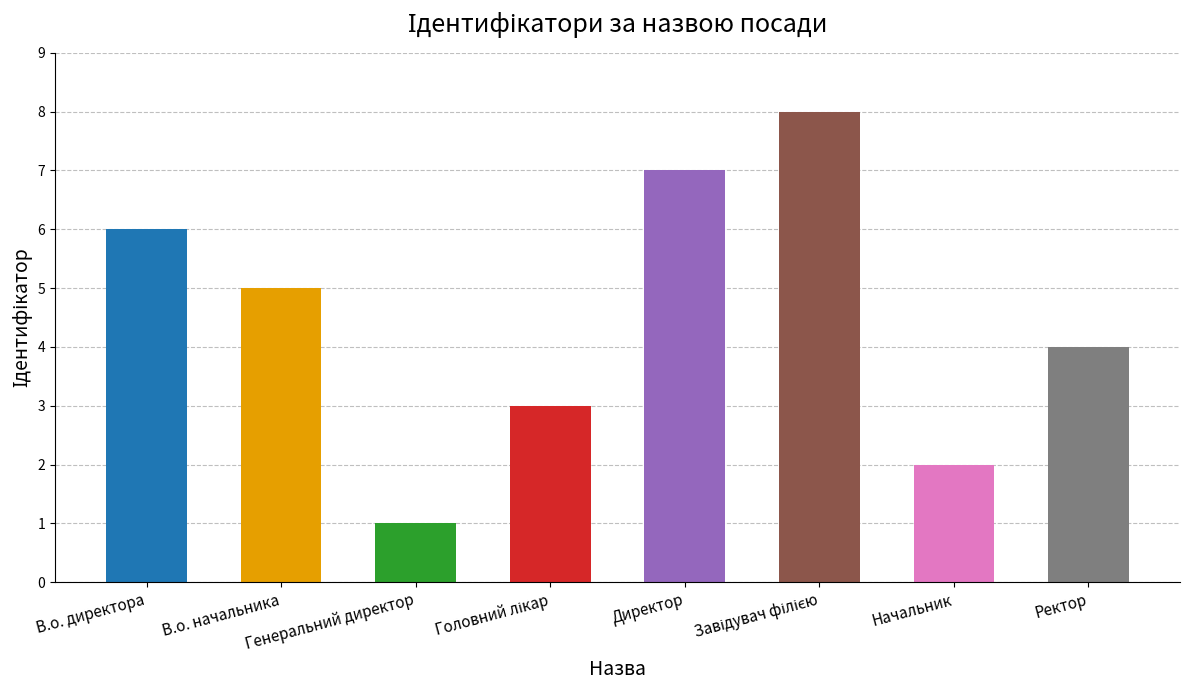

How many values are below 5?

4